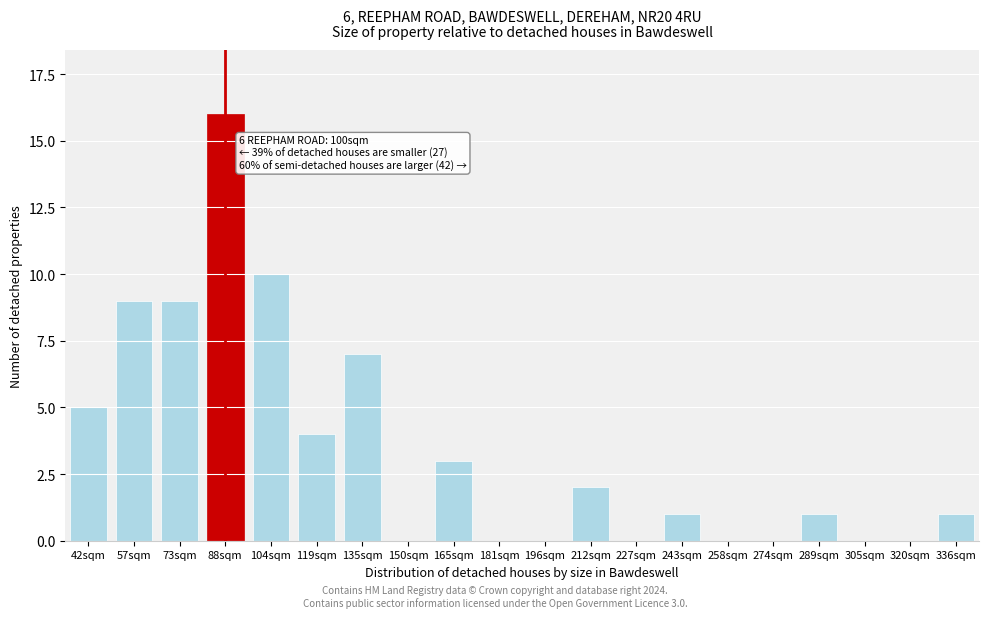

Reading right to left, what are all the values shown in this chart?

336sqm=1	320sqm=0	305sqm=0	289sqm=1	274sqm=0	258sqm=0	243sqm=1	227sqm=0	212sqm=2	196sqm=0	181sqm=0	165sqm=3	150sqm=0	135sqm=7	119sqm=4	104sqm=10	88sqm=16	73sqm=9	57sqm=9	42sqm=5